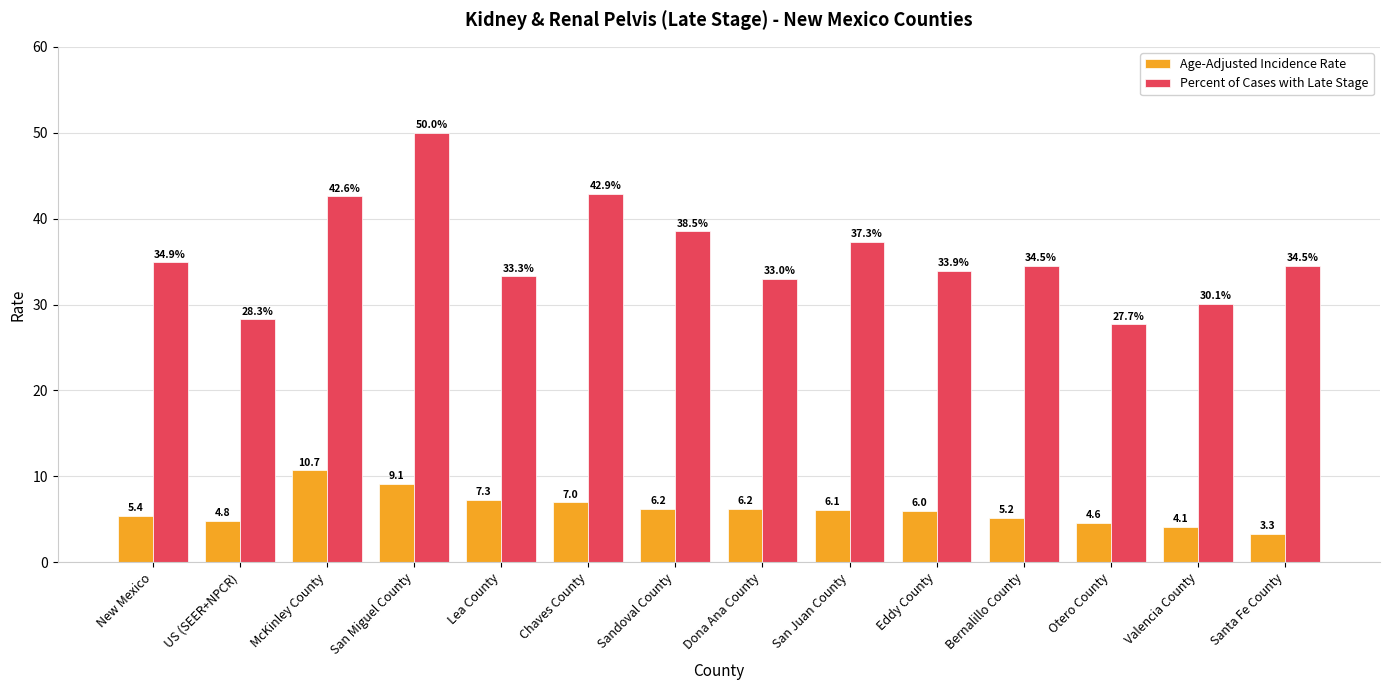

Which category has the lowest value across all series?

Santa Fe County